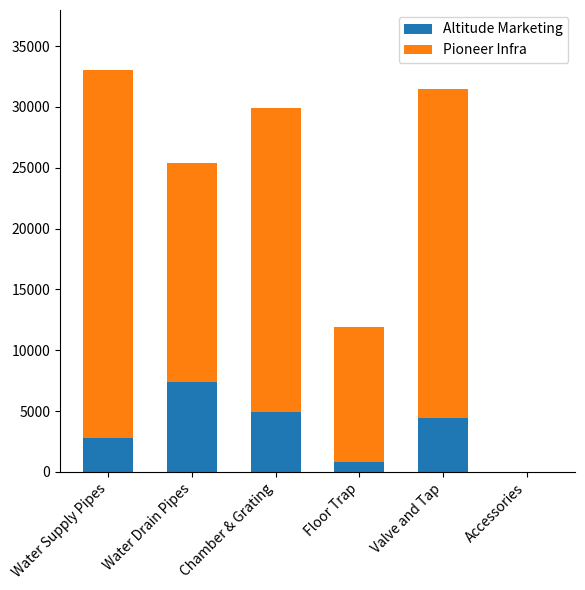

At which label does Altitude Marketing reach its peak?

Water Drain Pipes